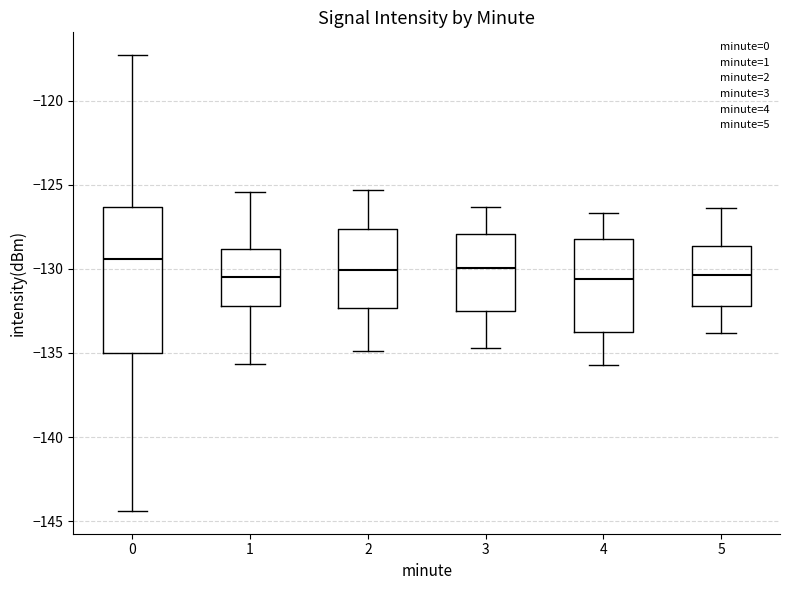

Where does the lower whisker of the box at x = 0 end on the y-axis? The values are not printed on the chart, so give them approximately, as read against the axis.

-144.5